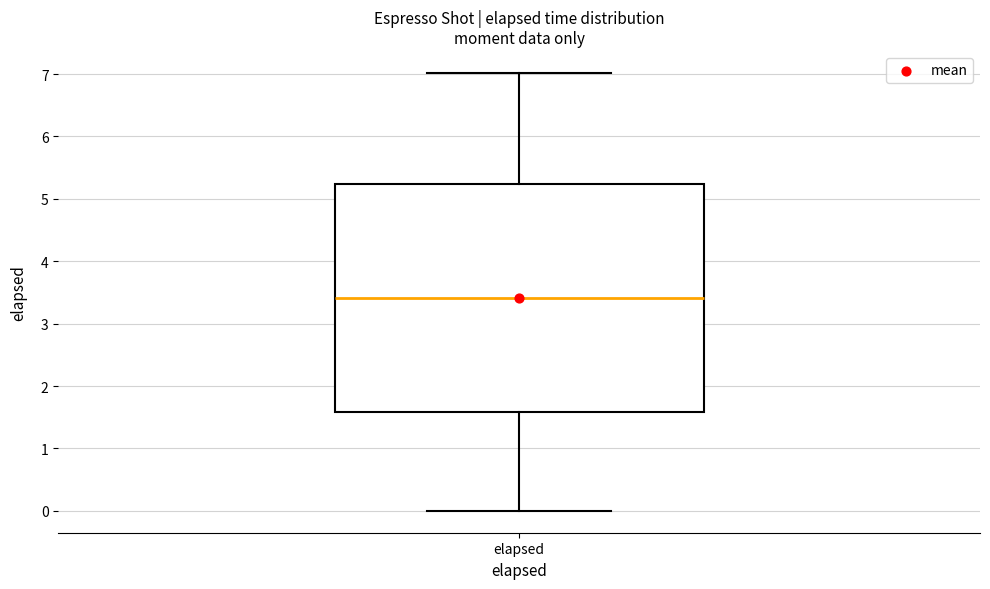

Read this box plot against the y-axis: the position of the median line, the range covered by the box, and the ends of both whiskers. The values are not printed on the chart, so give them approximately, as read against the axis.

median 3.4, box 1.6 to 5.2, whiskers 0.0 to 7.0